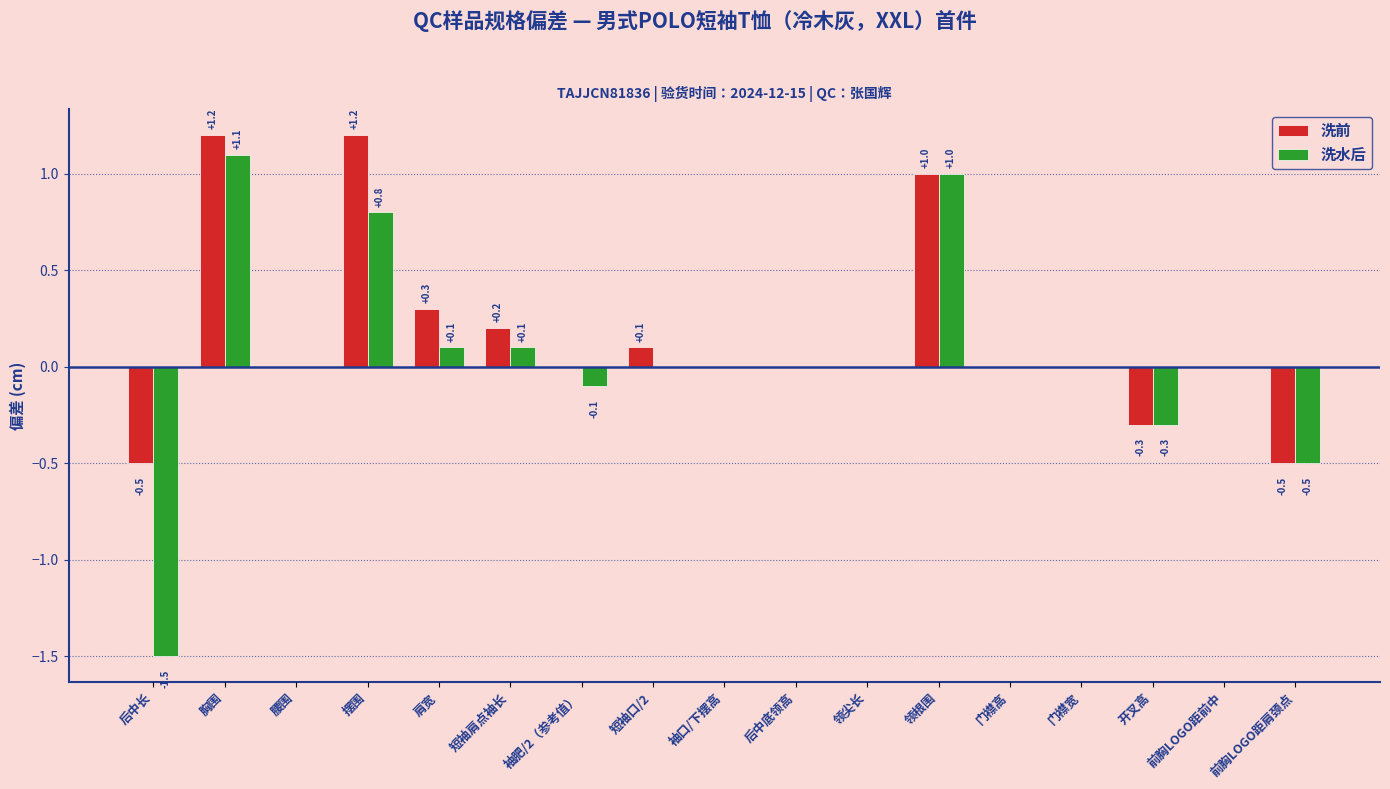

Are the bars horizontal?

No